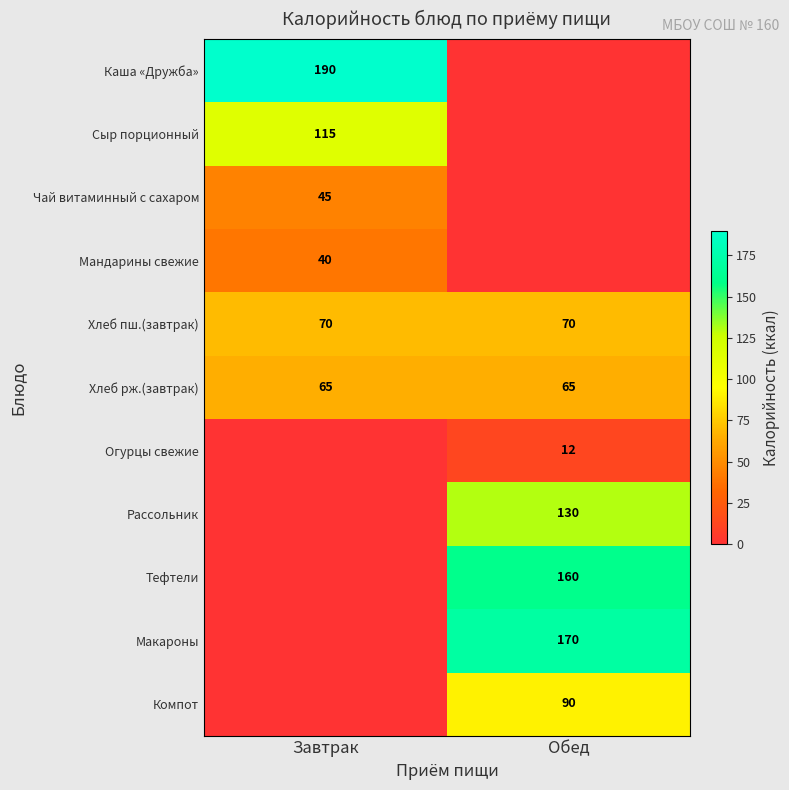

The value of Компот at Обед is 123. True or false?

False